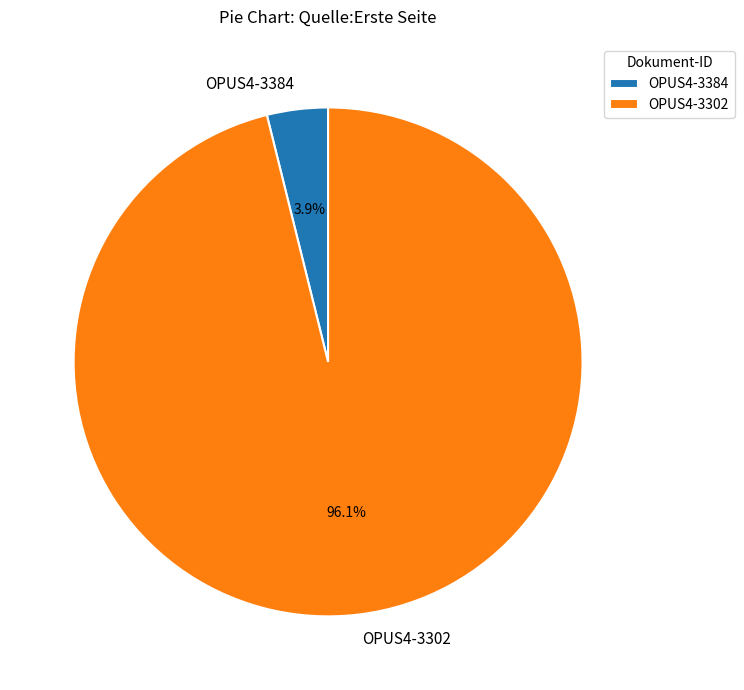

Between OPUS4-3384 and OPUS4-3302, which is larger?

OPUS4-3302